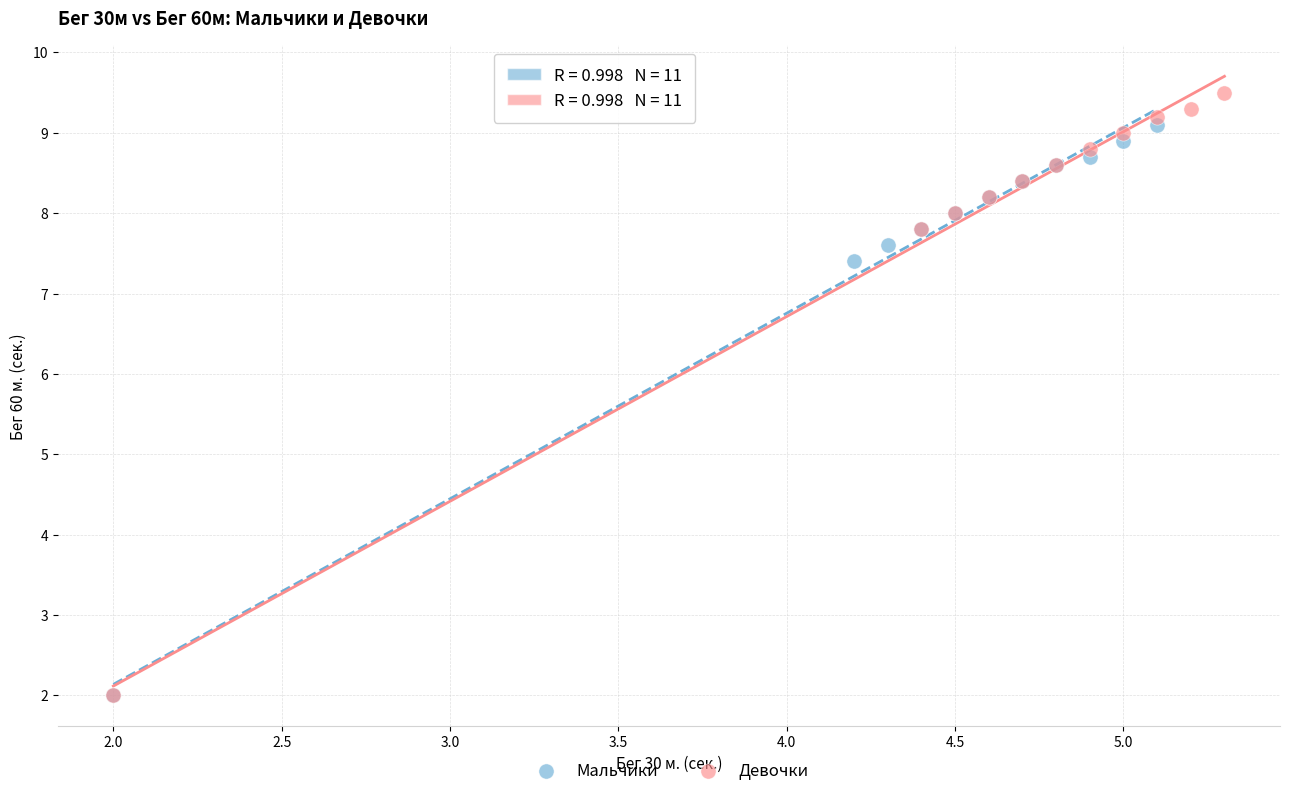

Which series contains the highest Y value?

Девочки